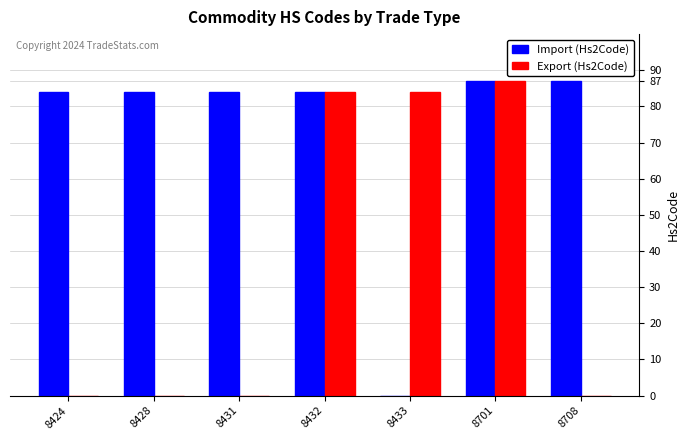

Which series has the largest total across all categories?

Import (Hs2Code)